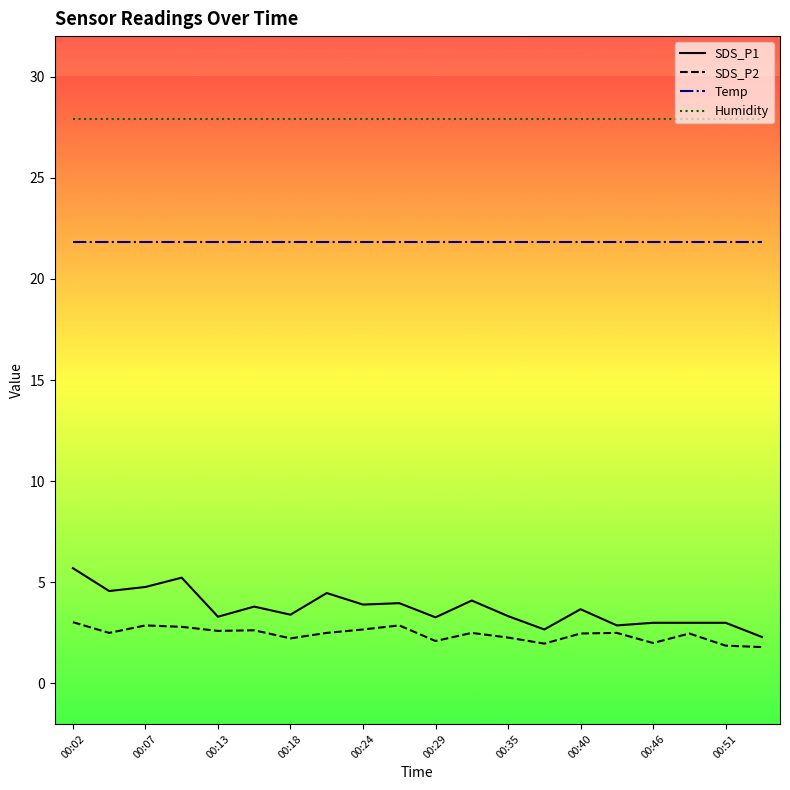

Which series has the widest spread of values?

SDS_P1